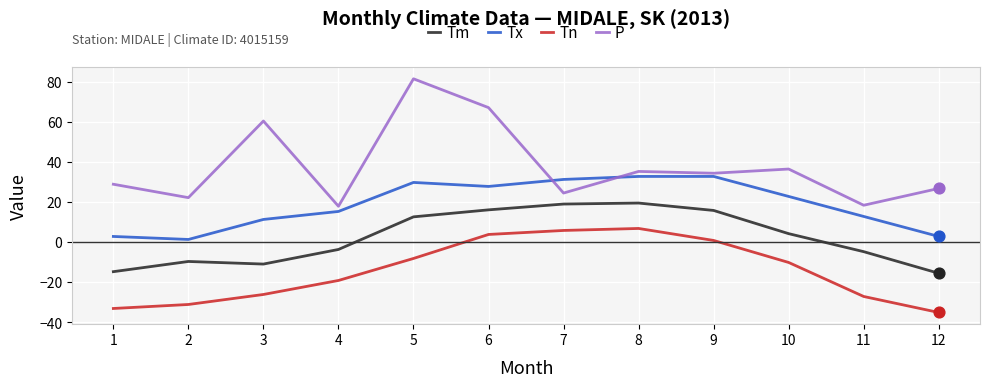

Is the value of Tx at 8 greater than the value of P at 9?

No